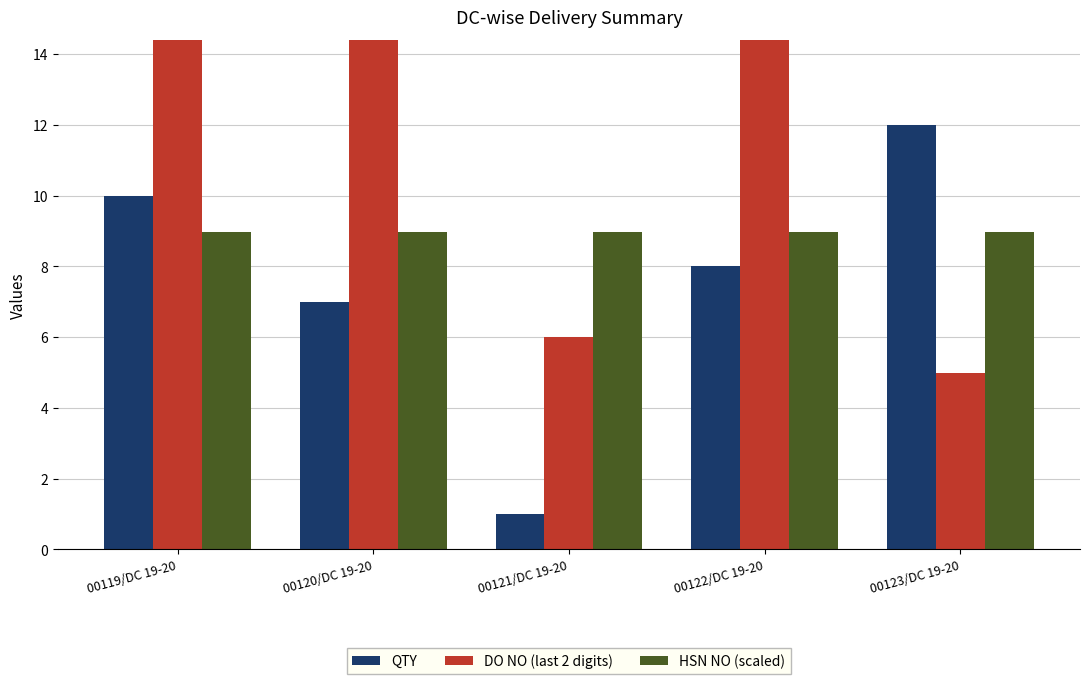

What is the label of the 1st bar from the right?

00123/DC 19-20